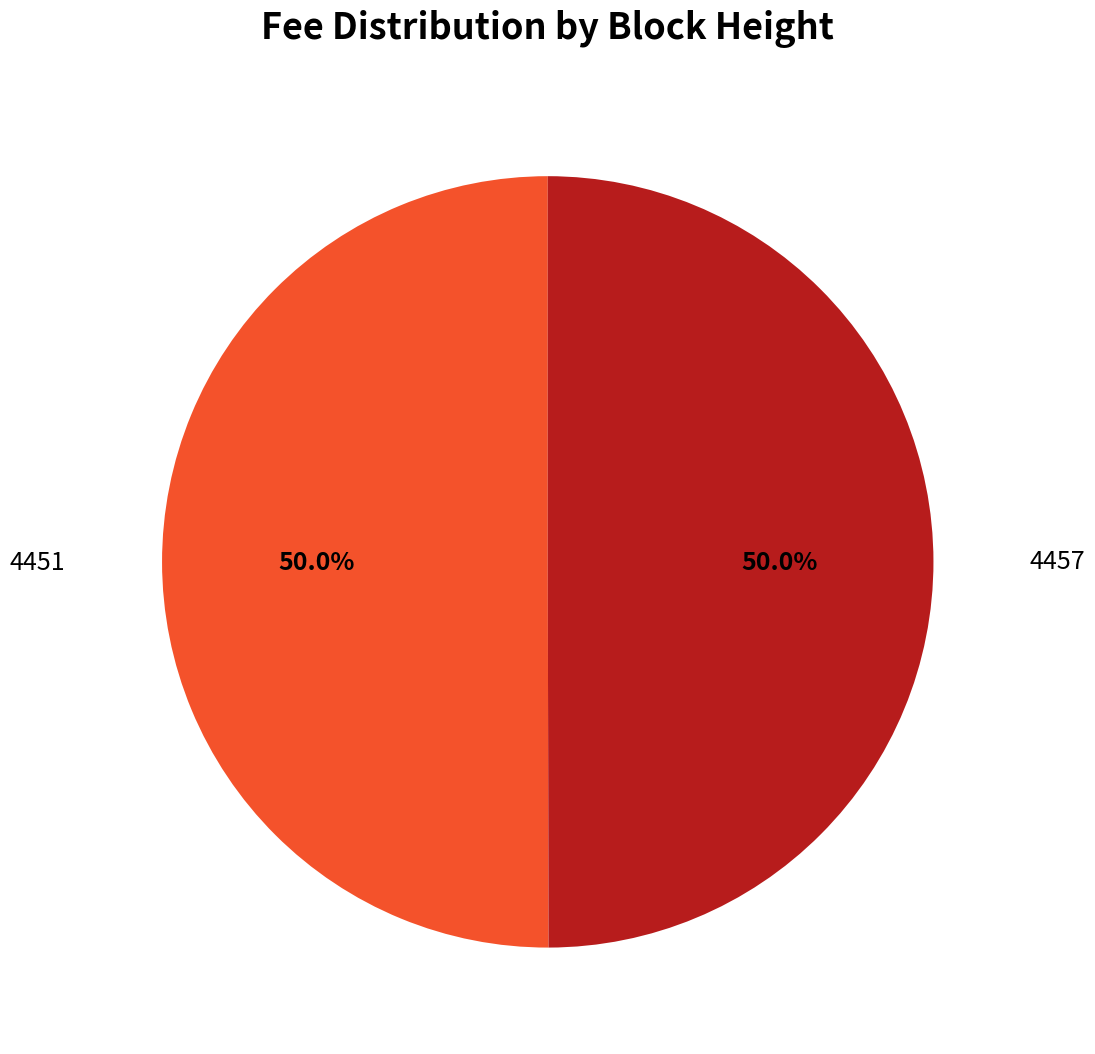

How many slices are in this pie chart?

2